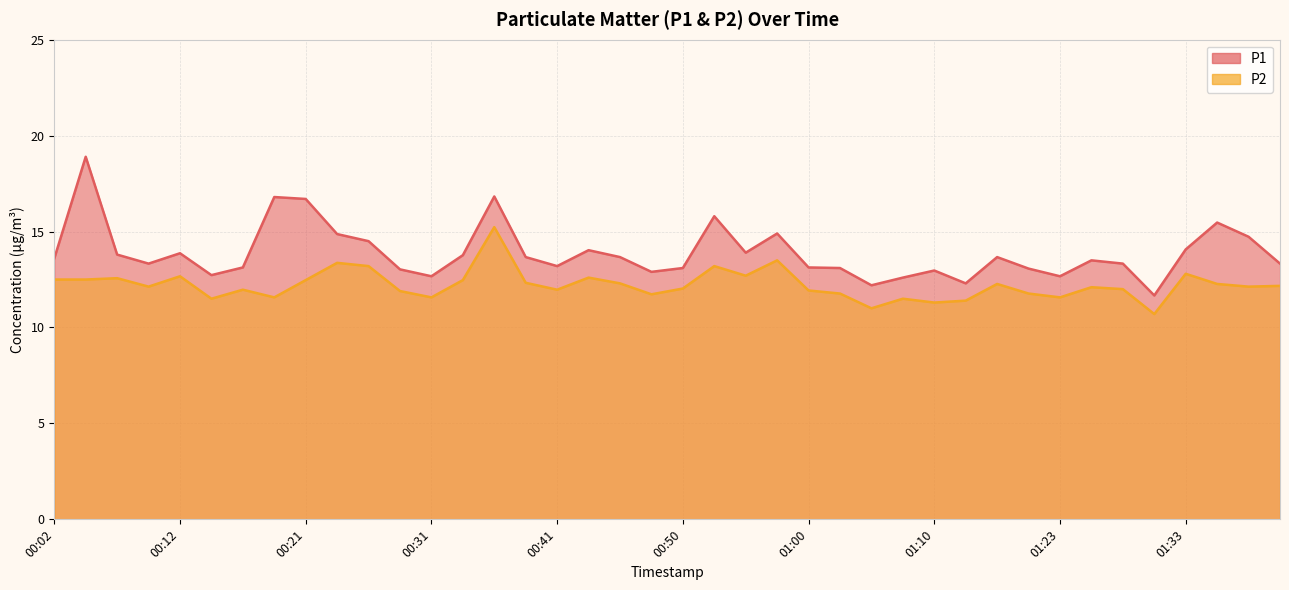

What is the difference between the maximum and minimum values in the P1 series?

7.2